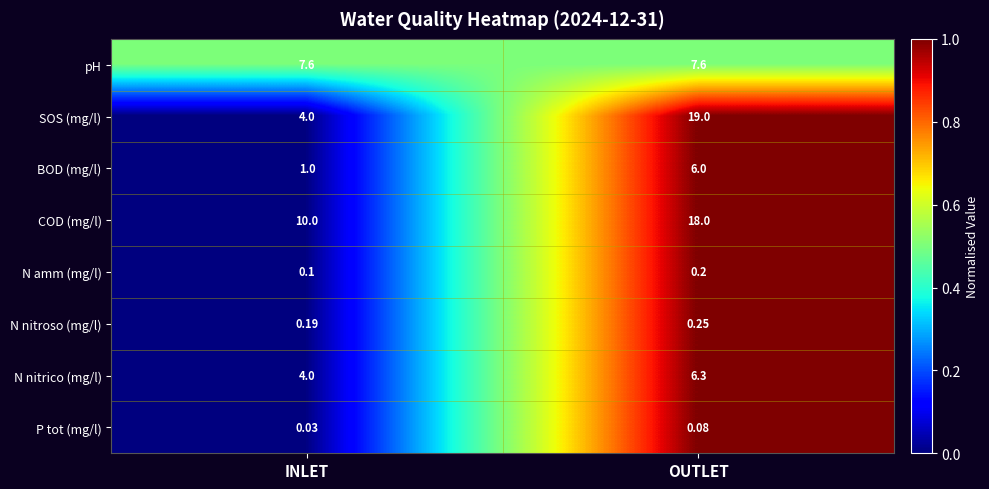

Is the value of pH at INLET greater than the value of SOS (mg/l) at INLET?

Yes